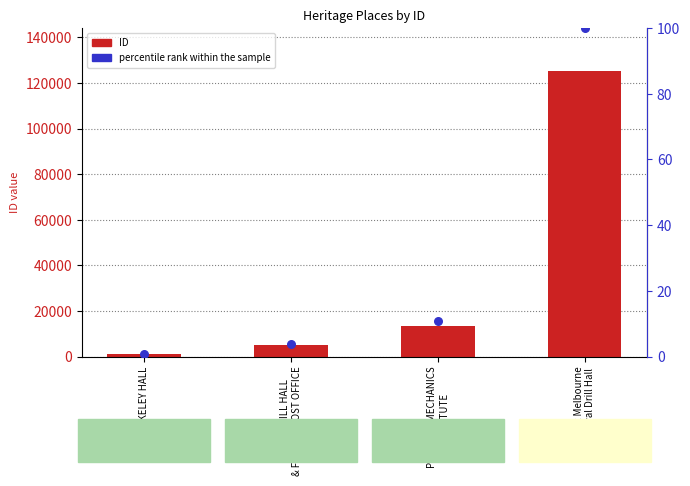

Which series reaches the maximum Y coordinate?

ID